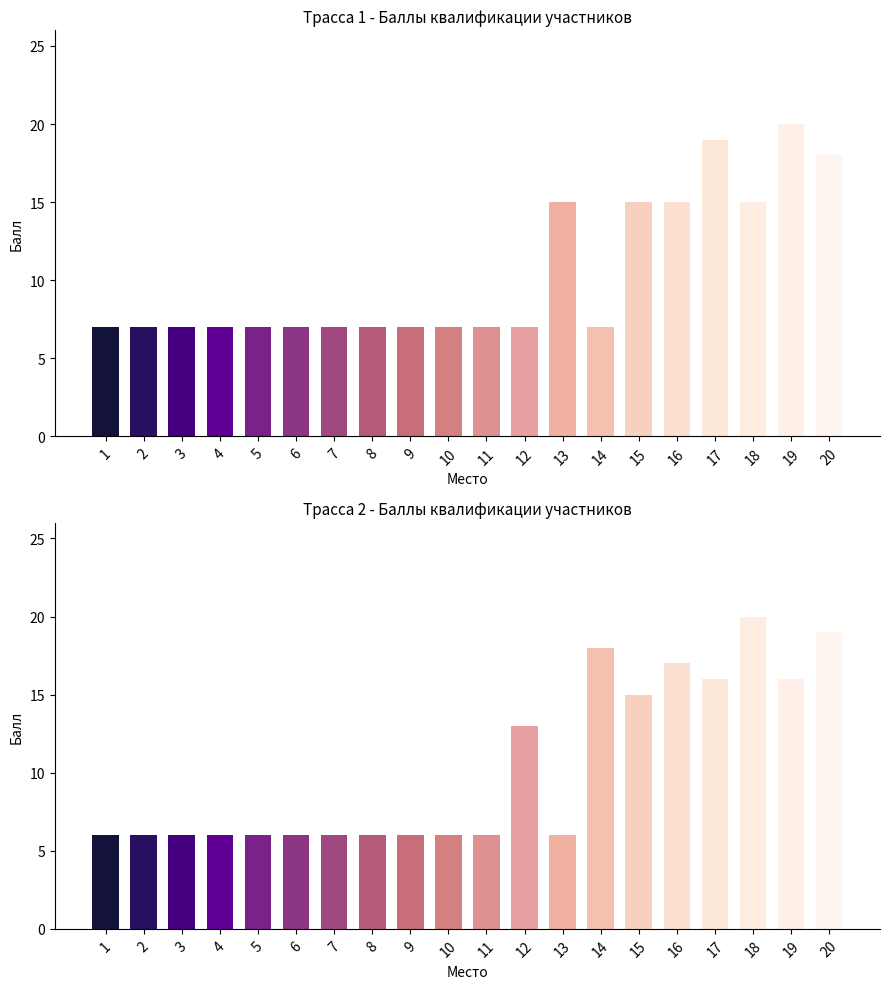

What is the sum of all Трасса 1 (Балл) values?

208